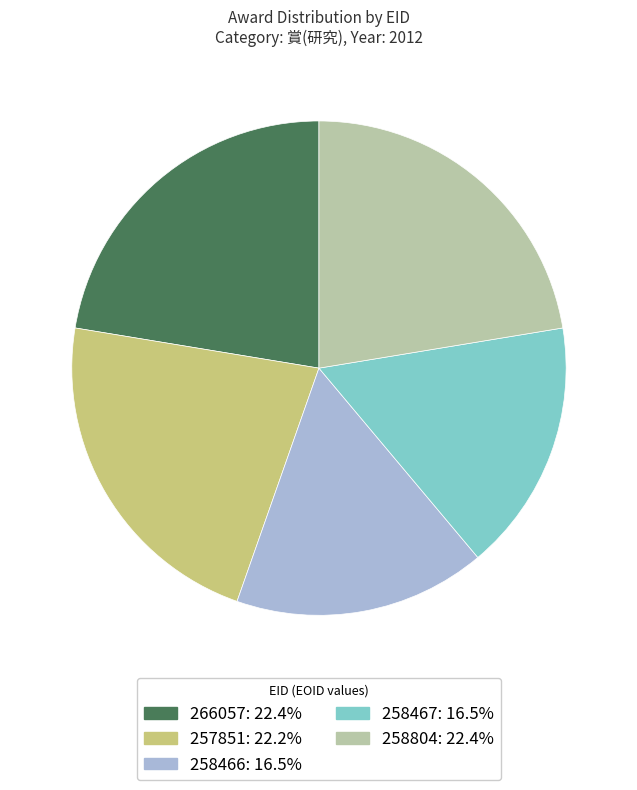

Between 258467 and 257851, which is larger?

257851